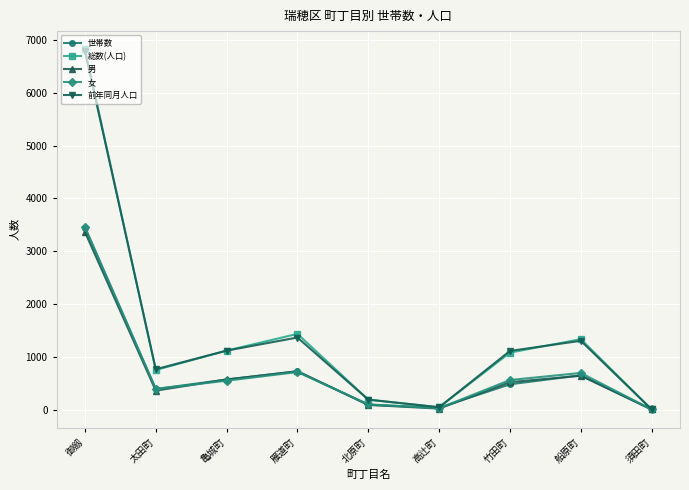

At which category does 男 reach its first local valley?

太田町